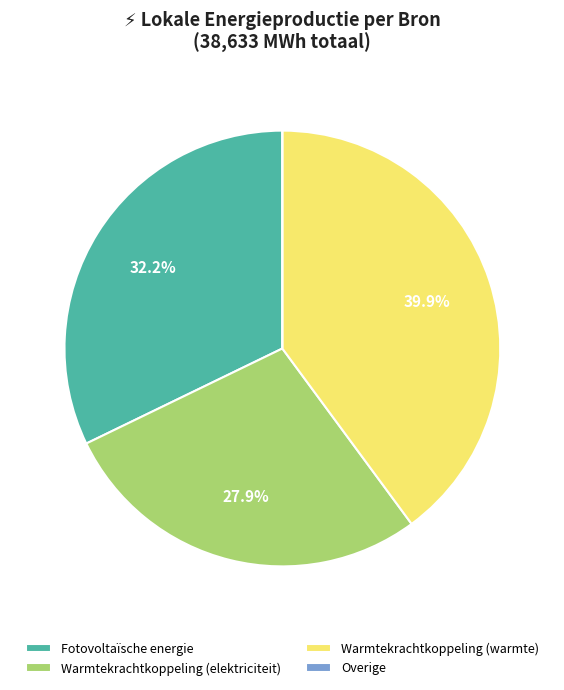

What is the ratio of the value at Warmtekrachtkoppeling (warmte) to the value at Fotovoltaïsche energie?

1.2